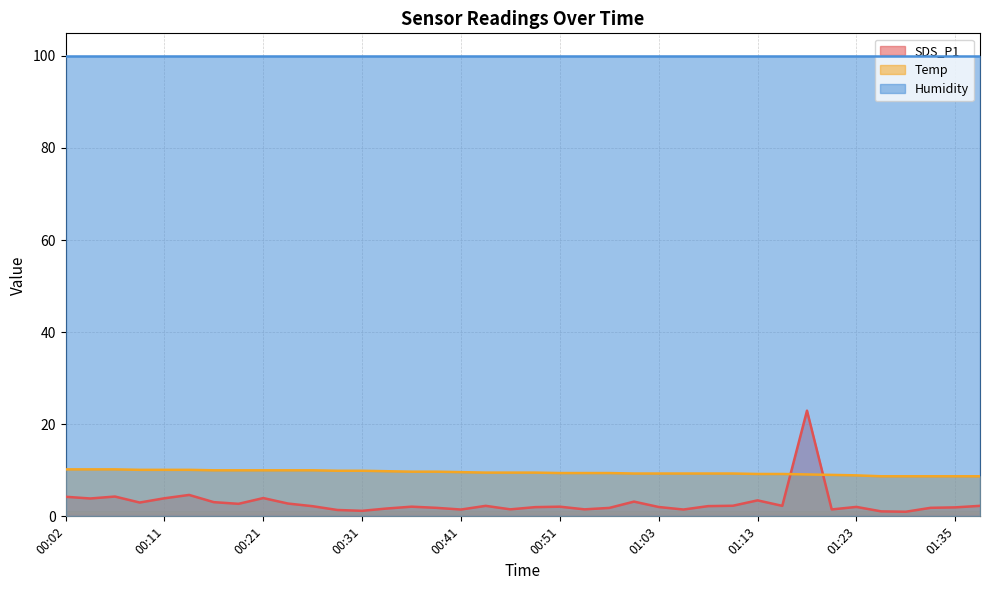

What is the approximate value of Temp at 00:48?

9.5